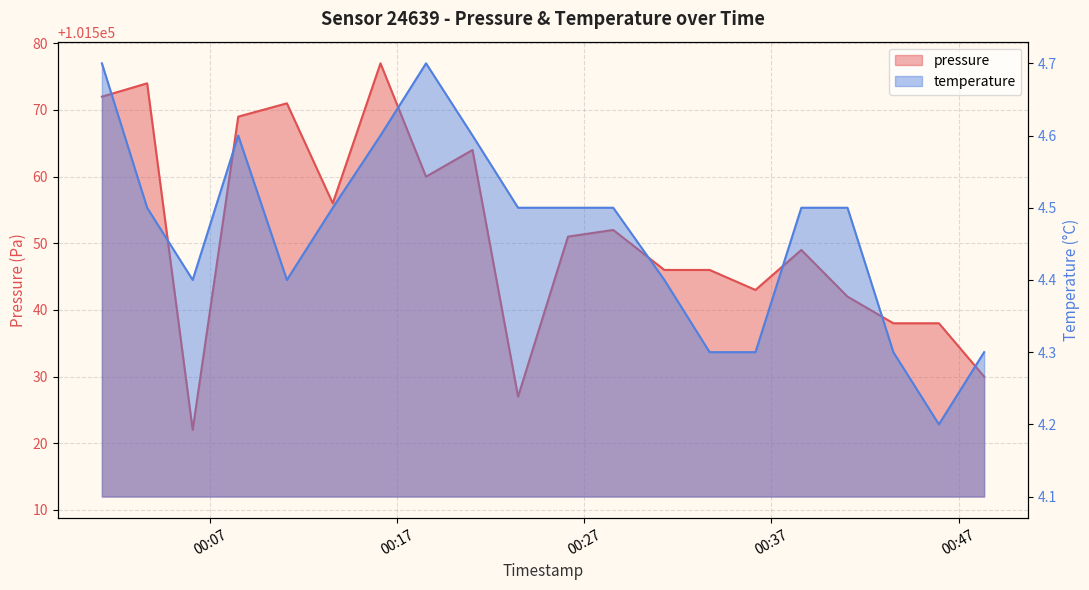

True or false: temperature and pressure cross at least once.

False